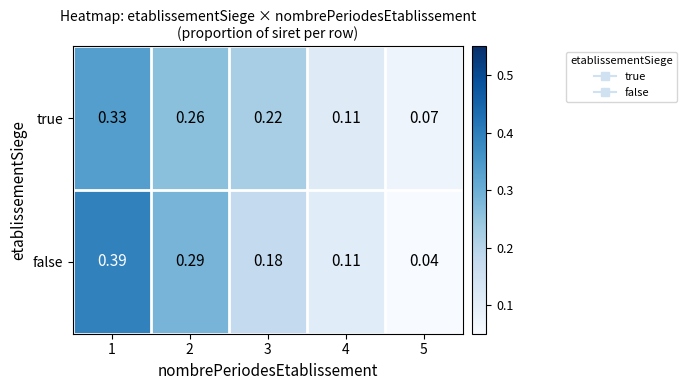

Which series has the largest total across all categories?

false